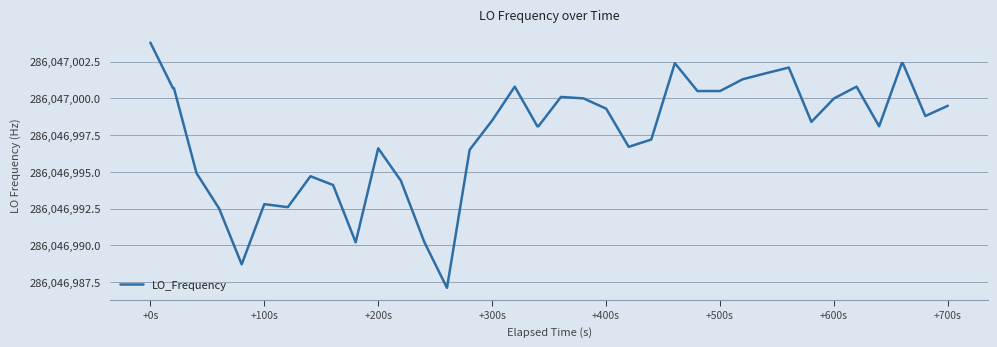

What is the difference between the maximum and minimum values?

16.7